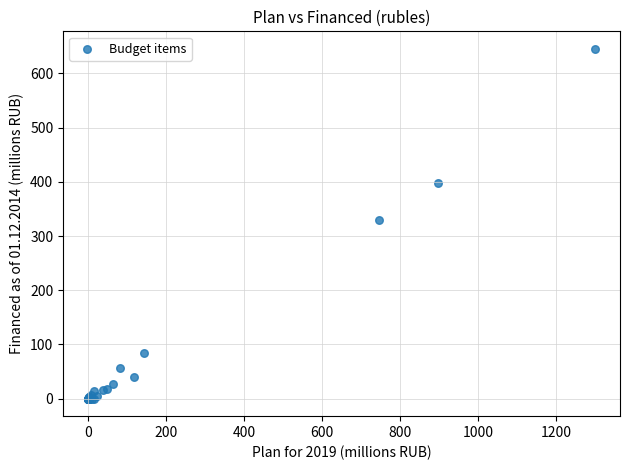

What Y value in the scatter plot is closest to 322?

329.7